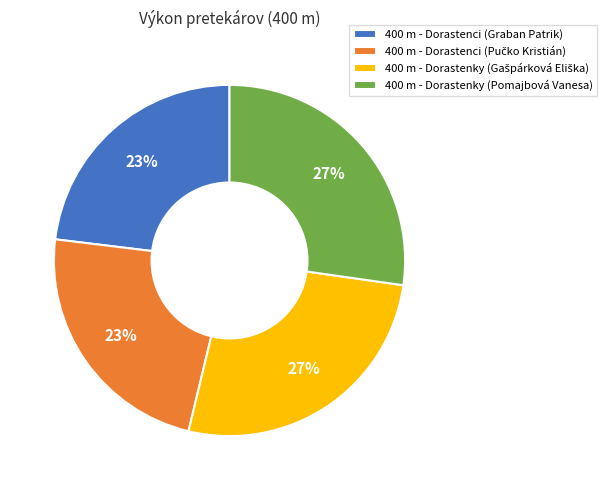

How many segments does this pie chart have?

4